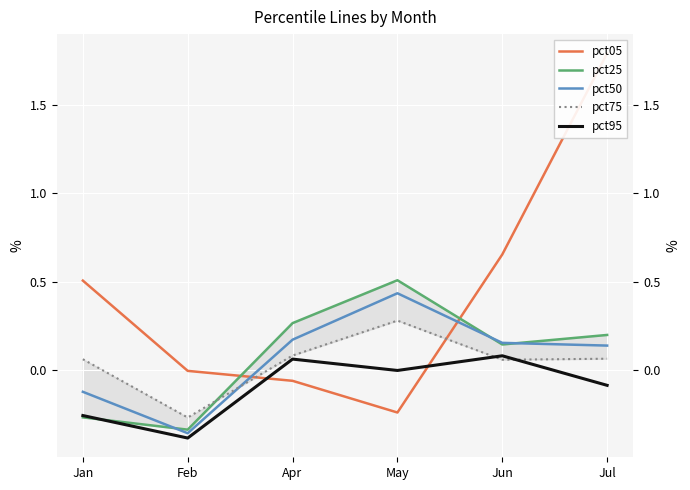

How many data points in pct95 are above 0?

2